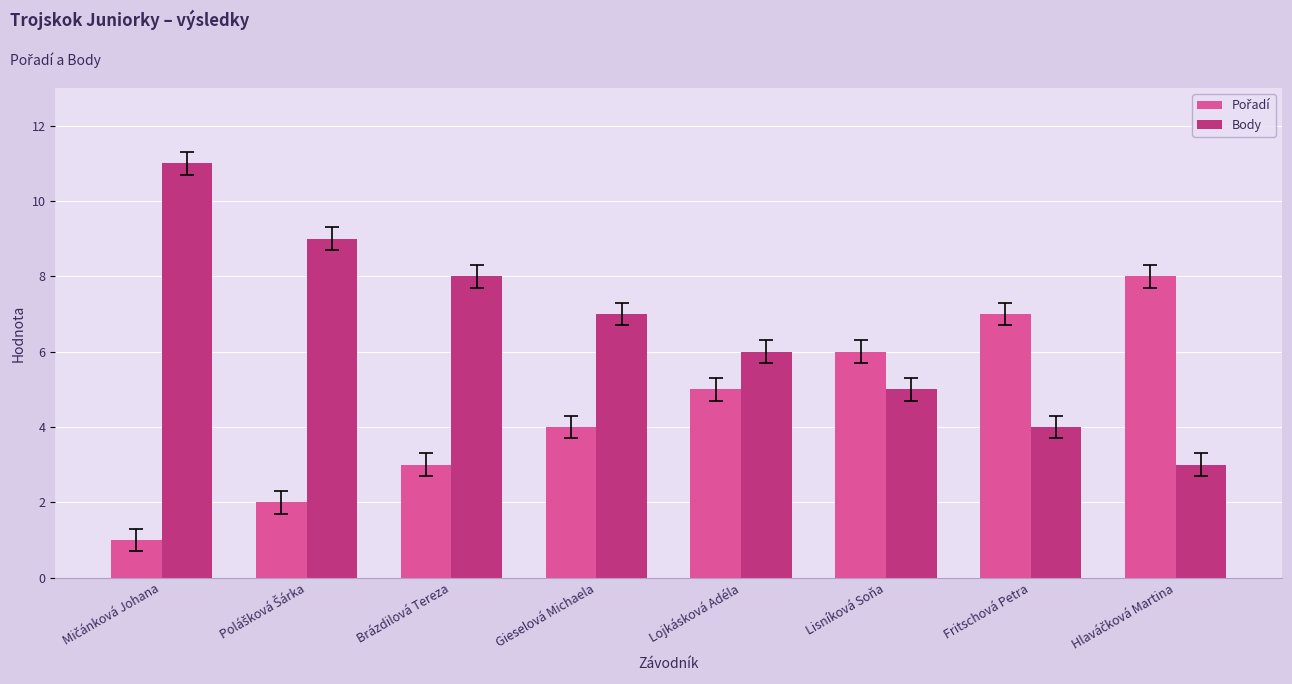

What is the sum of all Body values?

53